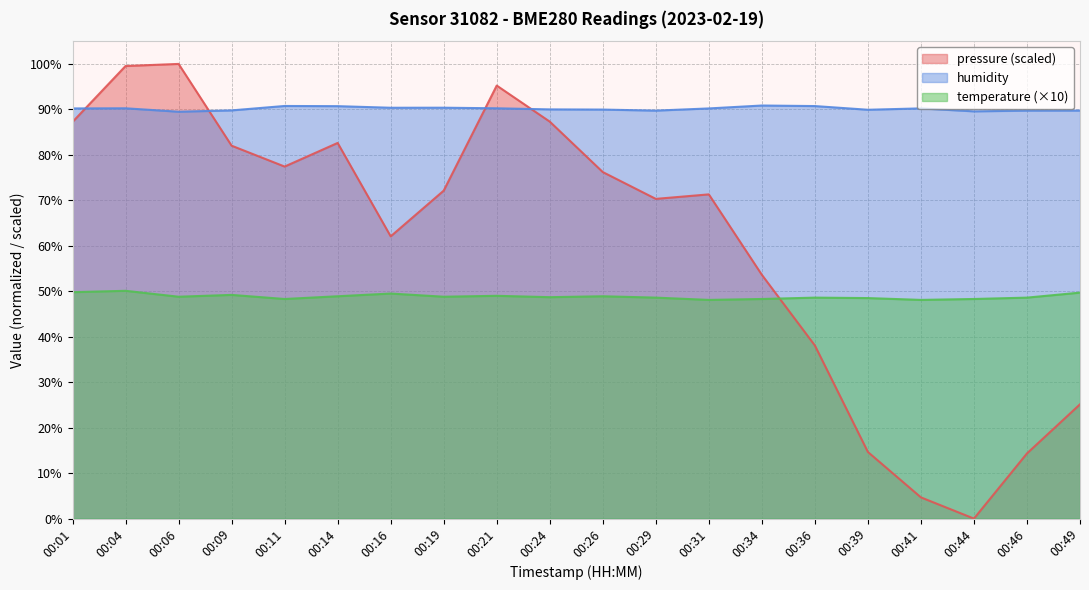

At which label does pressure reach its minimum?

00:44